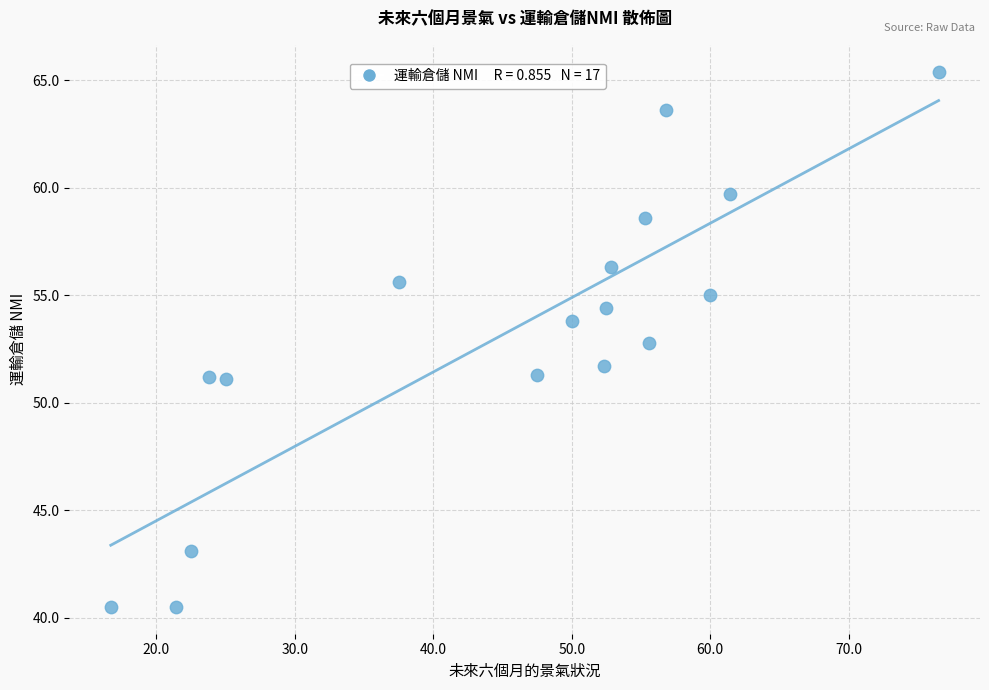

What Y value in the scatter plot is closest to 52?

51.7